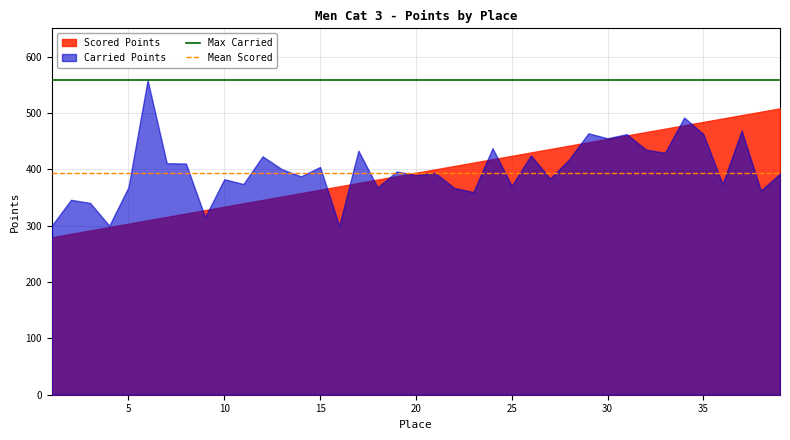

What is the value of the Max Carried point at the 1st from the left?

558.3